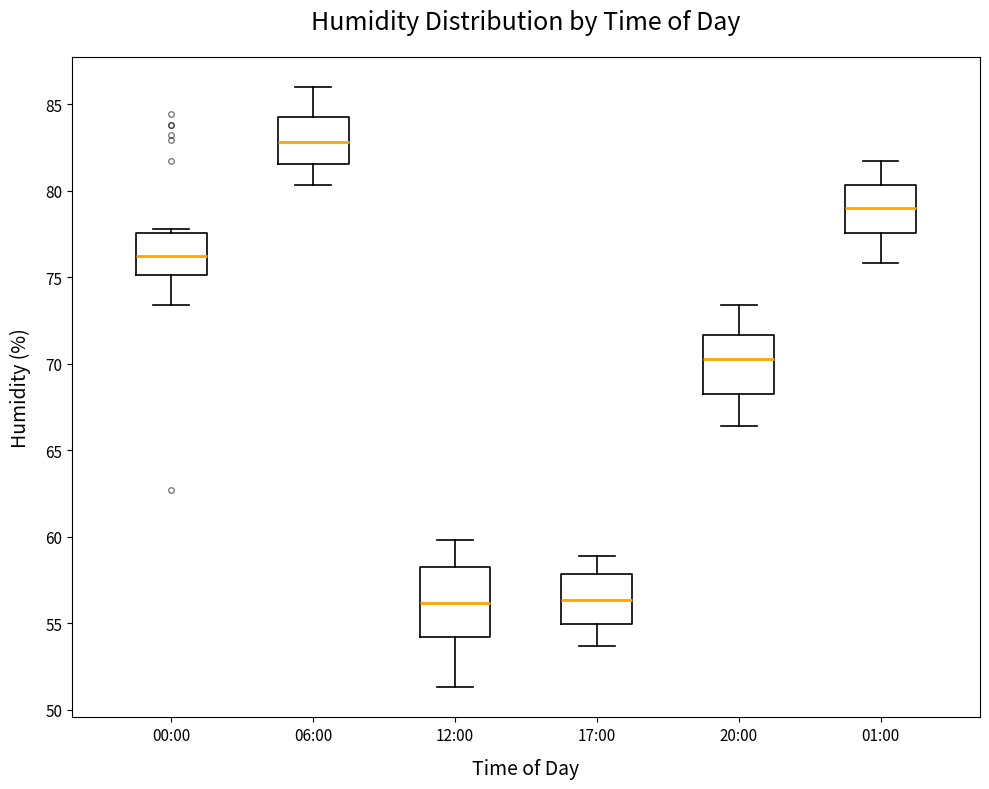

Where does the median line of the box for 12:00 sit on the y-axis? The values are not printed on the chart, so give them approximately, as read against the axis.

56.0